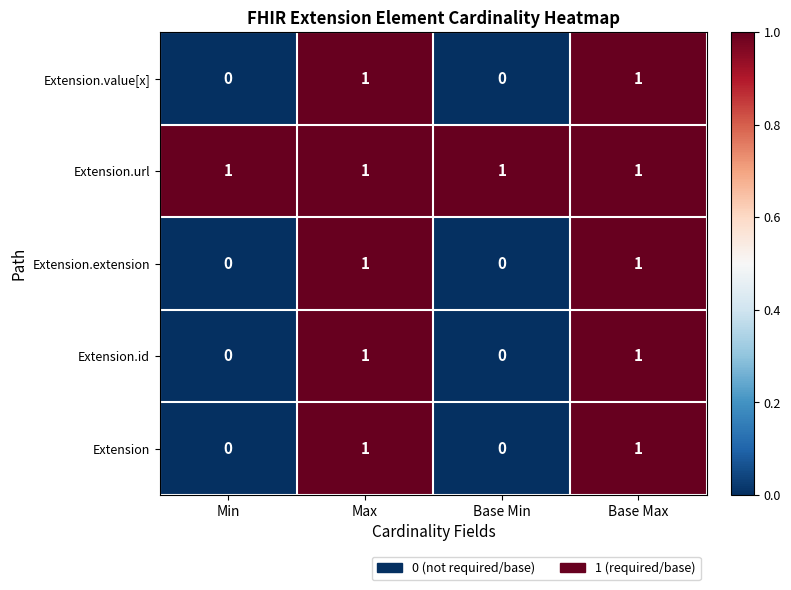

At how many categories does at least one series exceed 0?

4